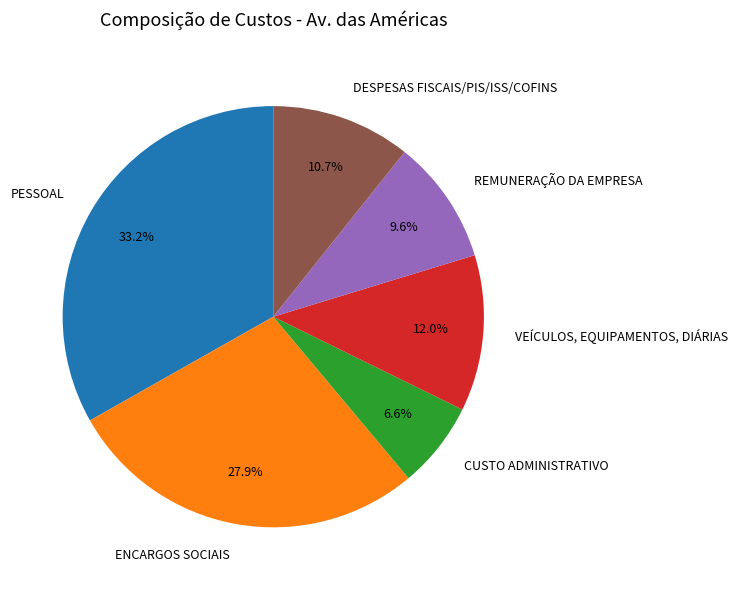

Which slice is the largest?

PESSOAL